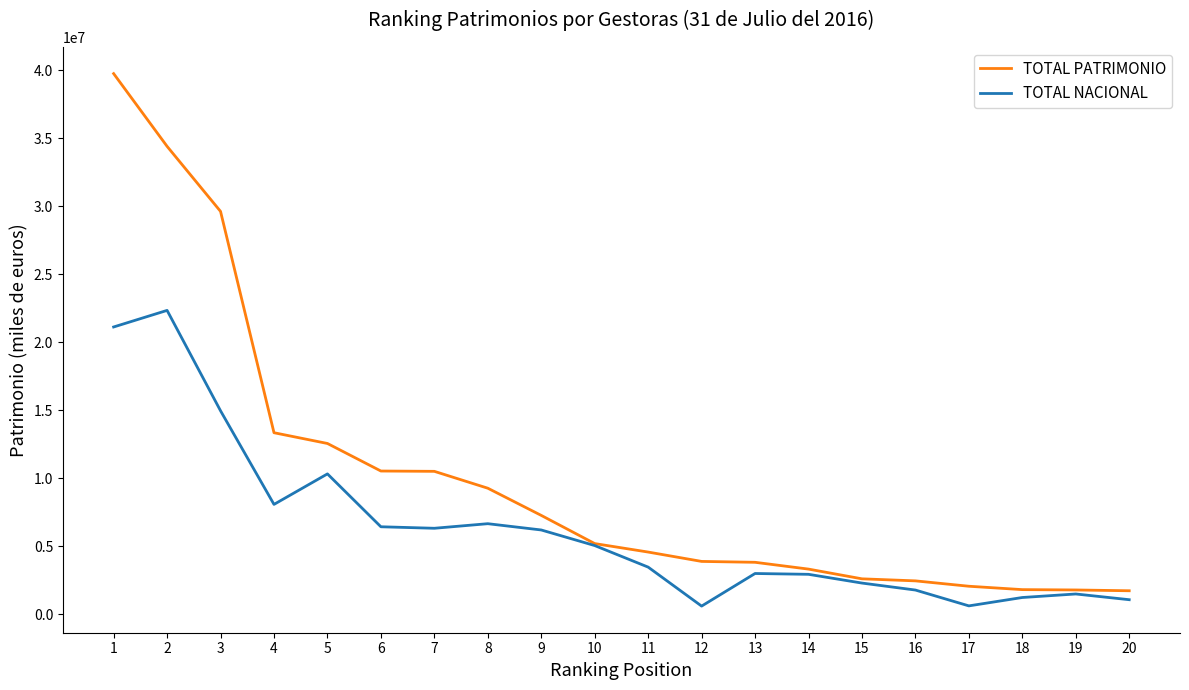

What is the lowest value of the TOTAL PATRIMONIO series?

1725047